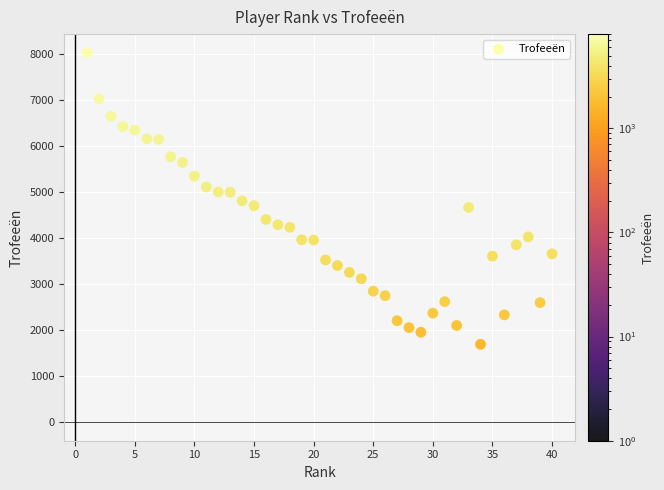

What is the range of Y values (max minus min)?

6341